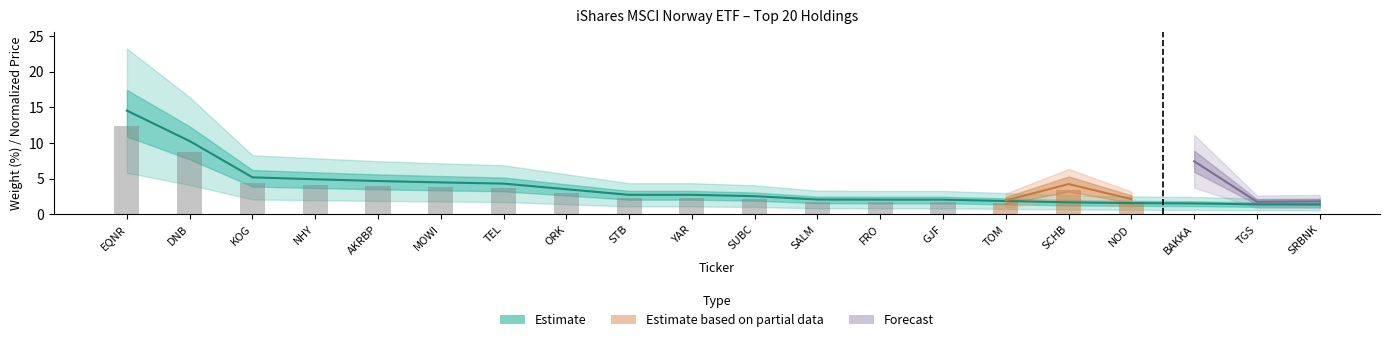

What is the greatest value displayed?

14.5